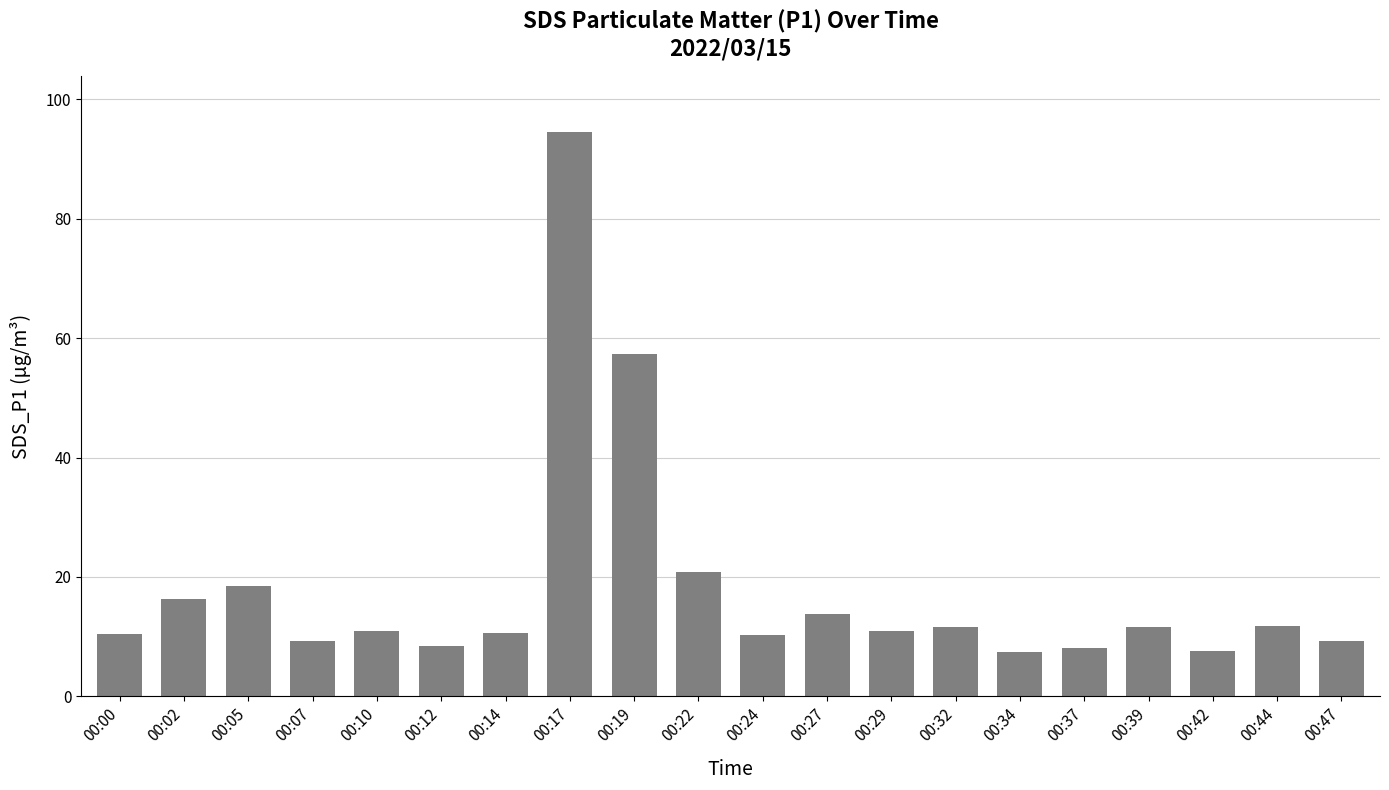

How many bars are there in total?

20